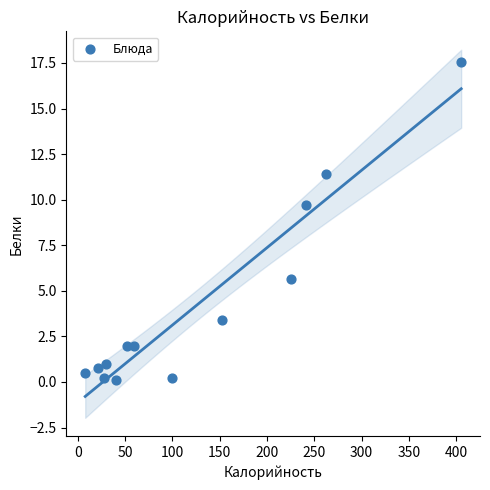

What is the range of Y values (max minus min)?

17.5